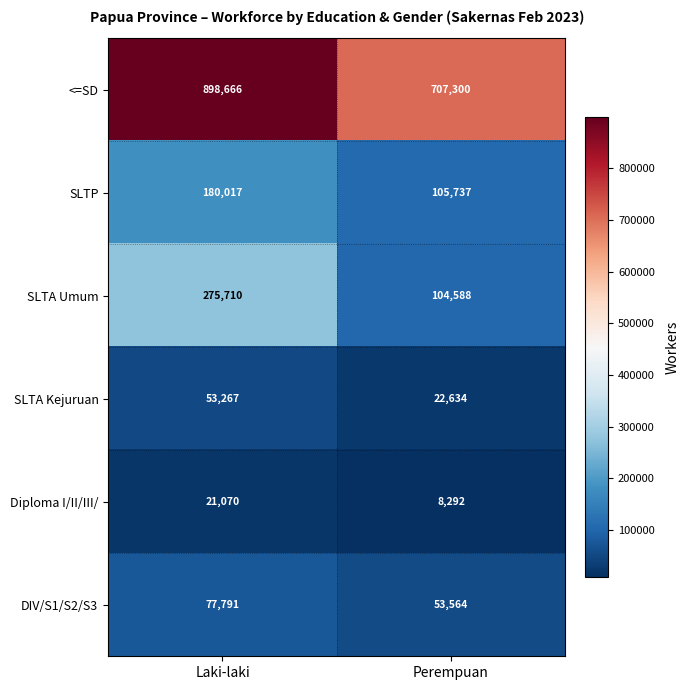

The value of <=SD at Laki-laki is 370352. True or false?

False